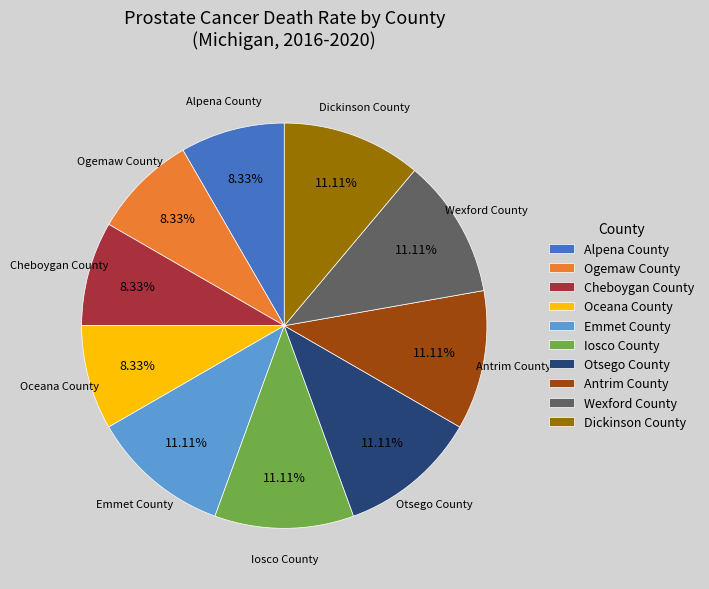

Is there any slice that represents more than half of the pie?

No